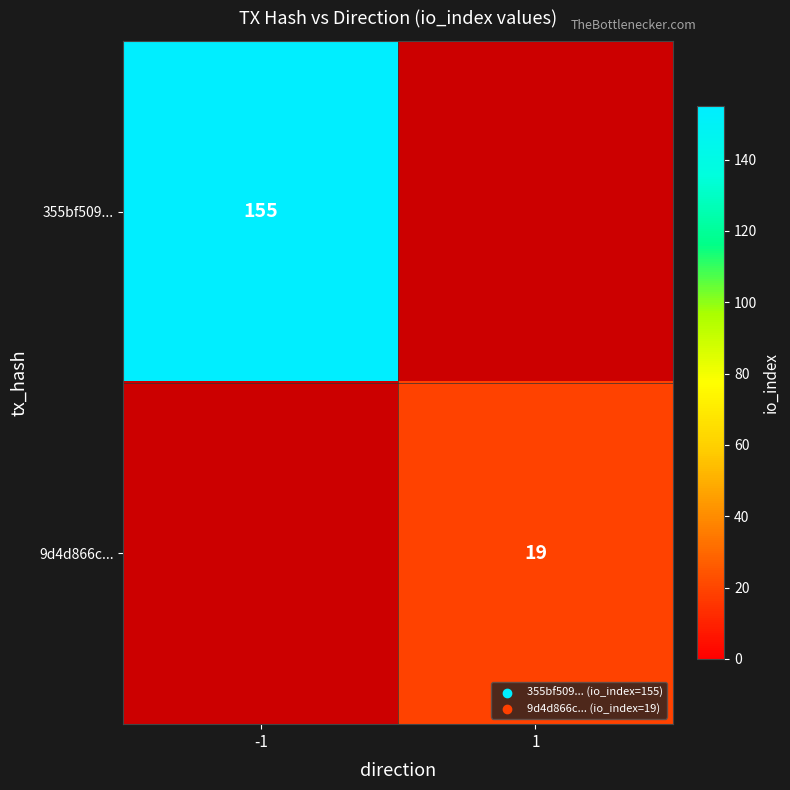

What is the greatest value displayed?

155.0